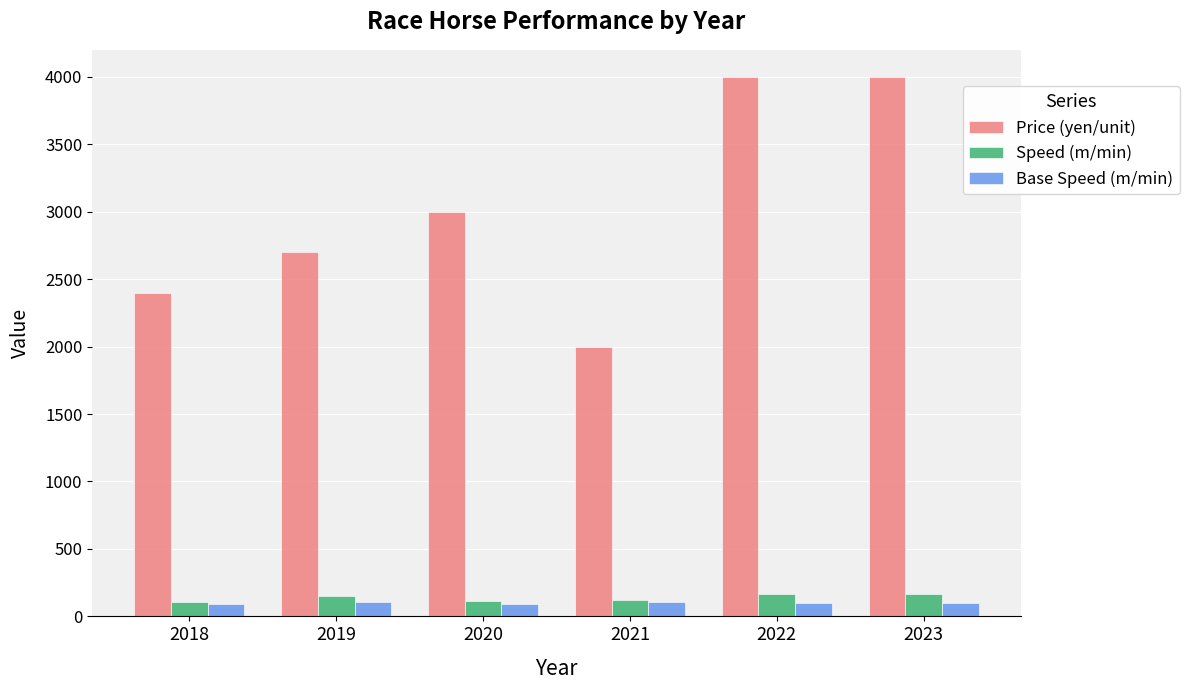

True or false: Speed (m/min) has a value of 165 at 2022.

True